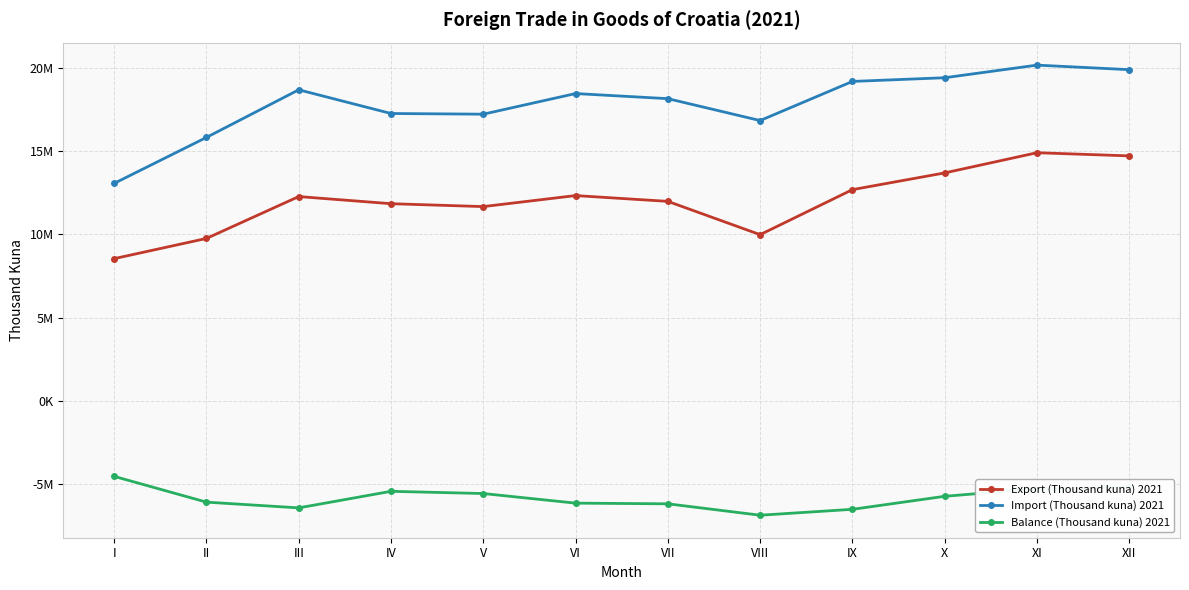

At which category is the sum across all series the highest?

XI